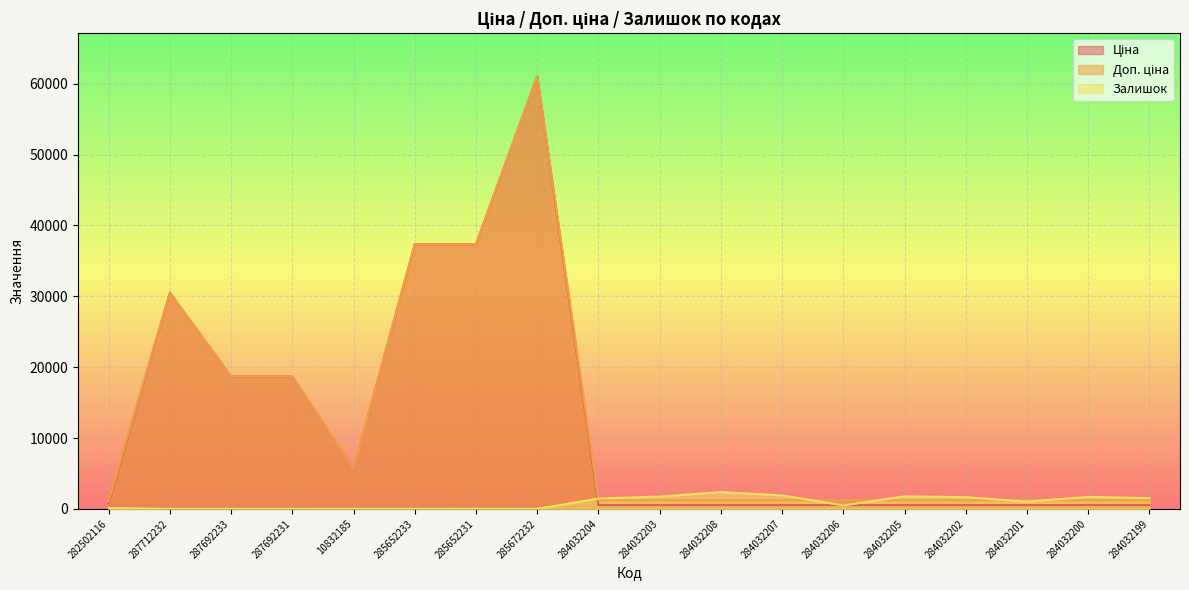

Does the chart display data point markers on the line(s)?

No